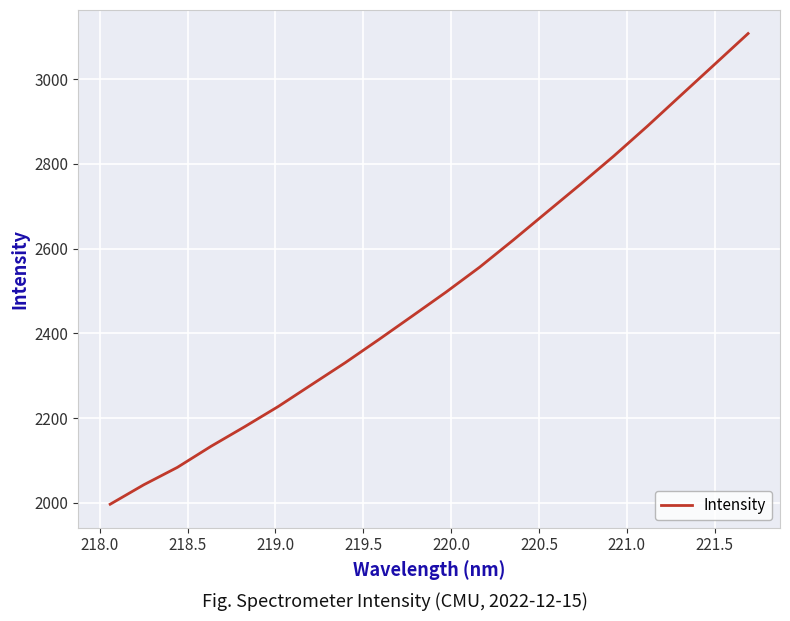

What is the smallest value displayed?

1996.3